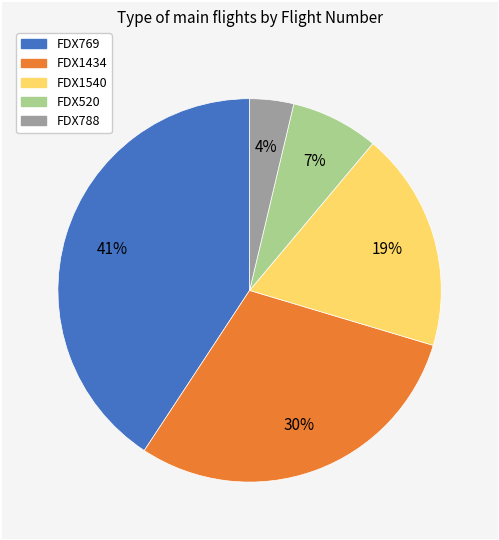

To the nearest percent, what is the average slice percentage?

20%